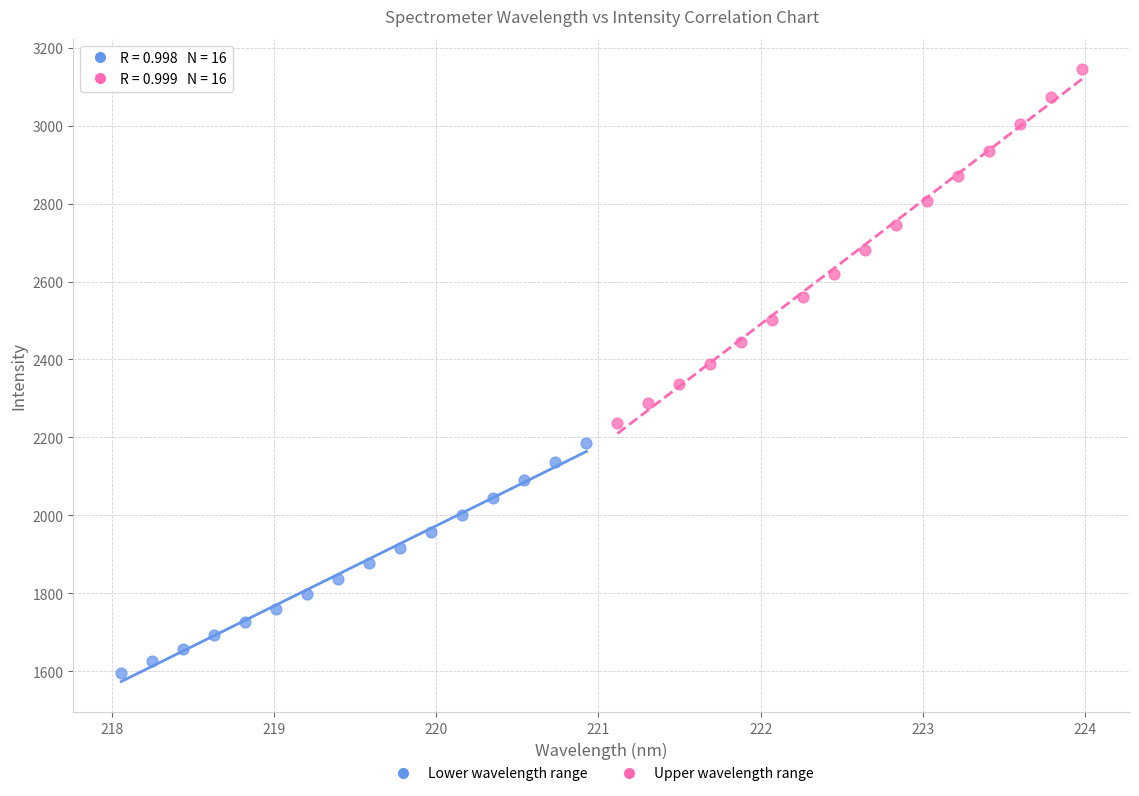

Which series reaches the minimum Y coordinate?

Lower wavelength range